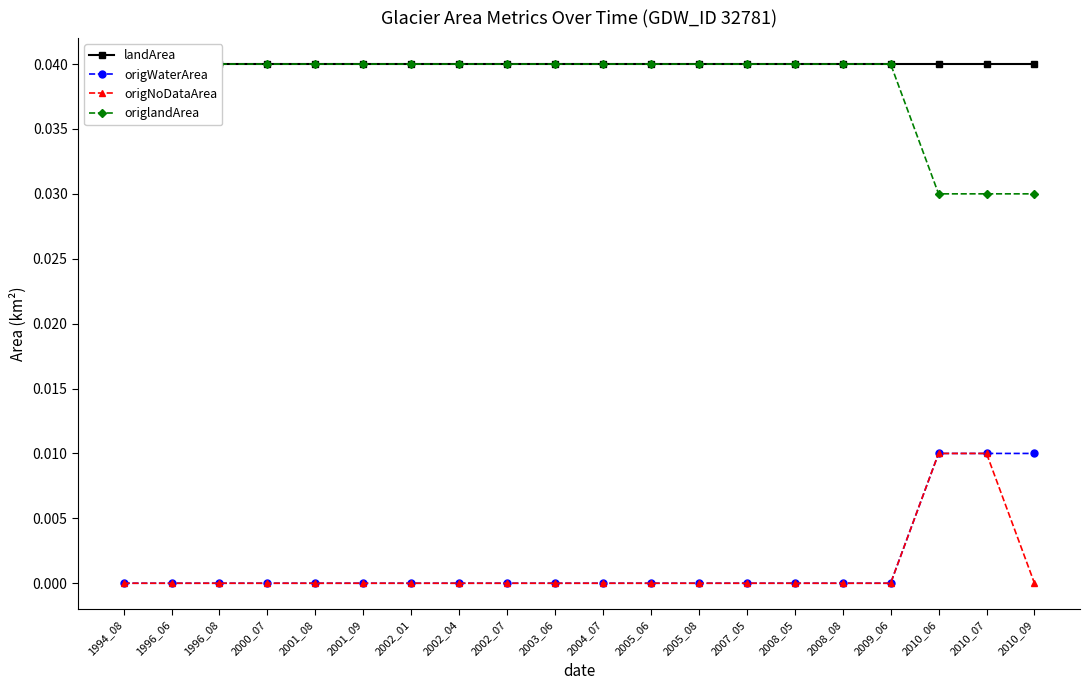

What is the total value across all series at 2005_08?

0.1